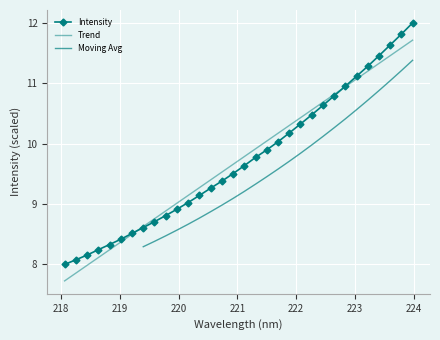

List the labels in order of value, smallest first.

218.0596, 218.2508, 218.442, 218.6332, 218.8244, 219.0156, 219.2067, 219.3979, 219.589, 219.7801, 219.9712, 220.1623, 220.3533, 220.5444, 220.7354, 220.9264, 221.1174, 221.3083, 221.4993, 221.6902, 221.8812, 222.0721, 222.263, 222.4538, 222.6447, 222.8355, 223.0264, 223.2172, 223.408, 223.5987, 223.7895, 223.9802